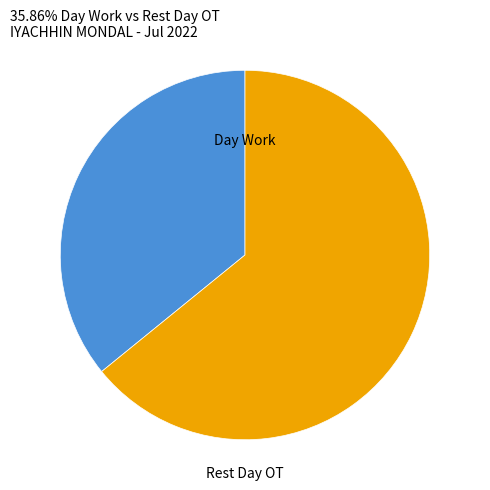

Which has a higher value, Rest Day OT or Day Work?

Rest Day OT